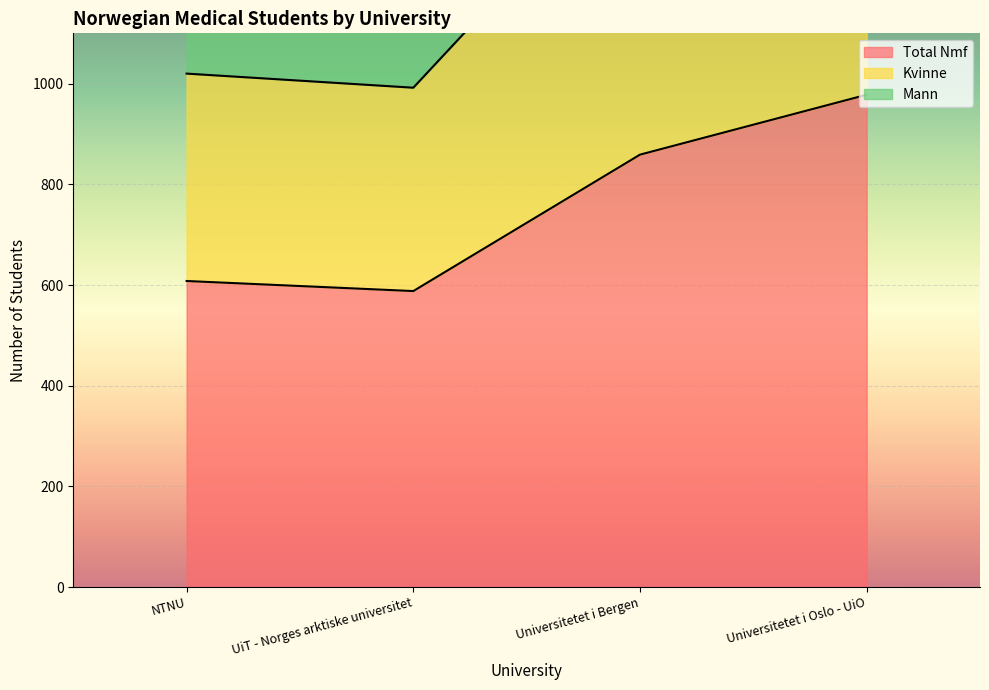

What is the value of the Kvinne point at the 2nd from the left?

992